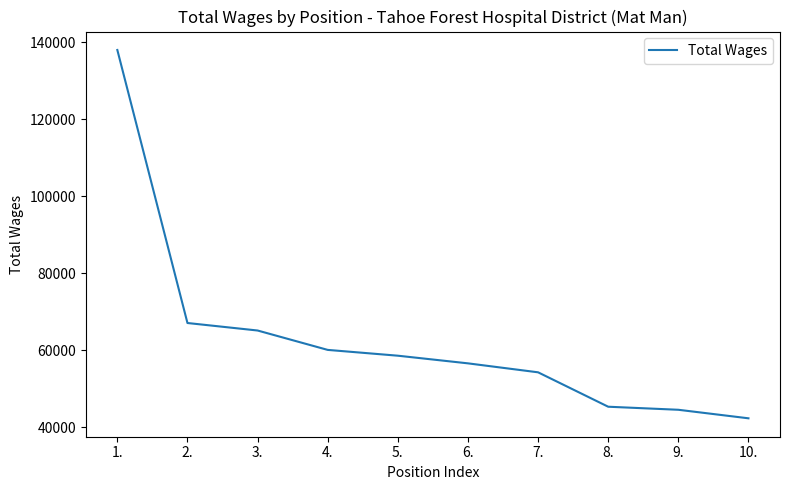

Which has a higher value, 3. or 4.?

3.